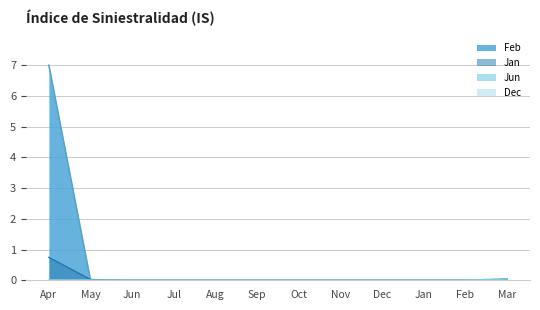

The Jan series shows 0.0 at Feb. True or false?

True